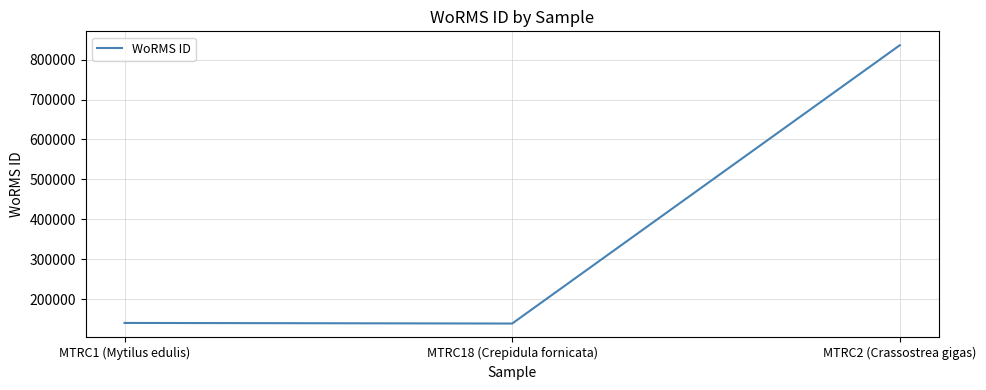

Approximately how many times larger is the value at MTRC2 (Crassostrea gigas) compared to MTRC18 (Crepidula fornicata)?

6.0